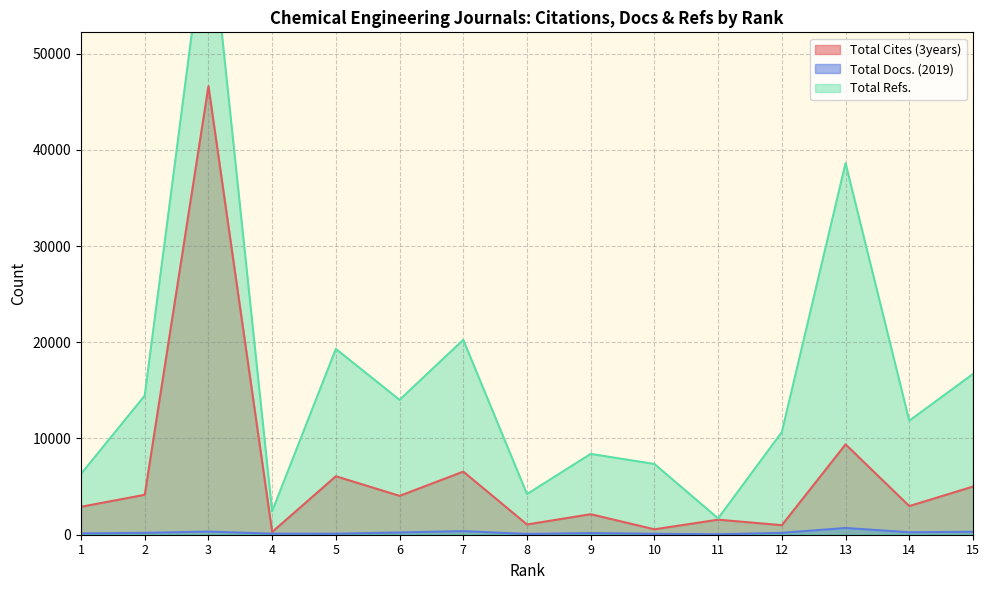

What is the smallest value displayed?

47